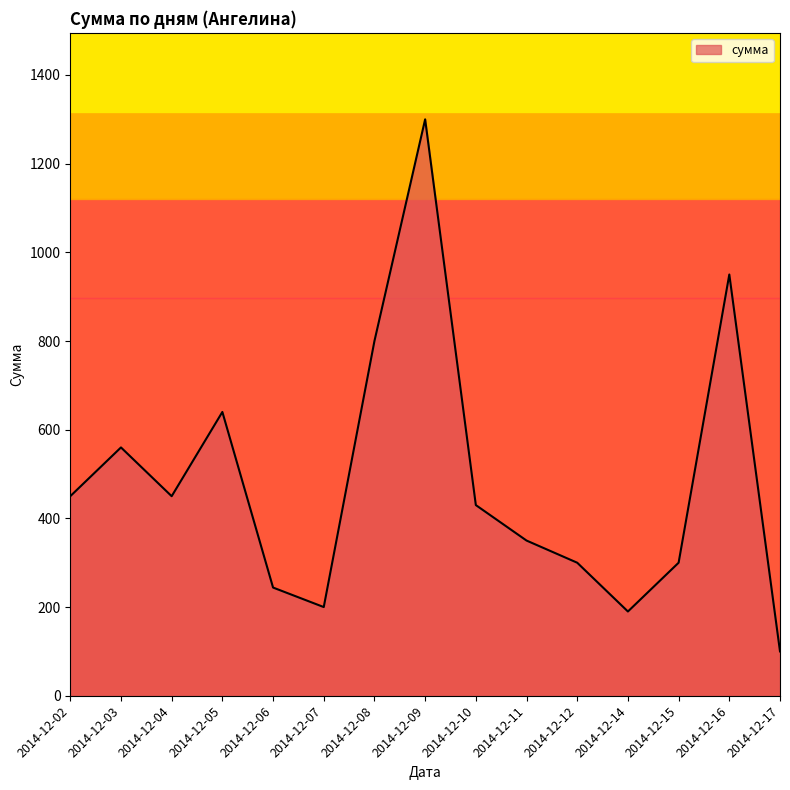

Between 2014-12-04 and 2014-12-12, which is larger?

2014-12-04